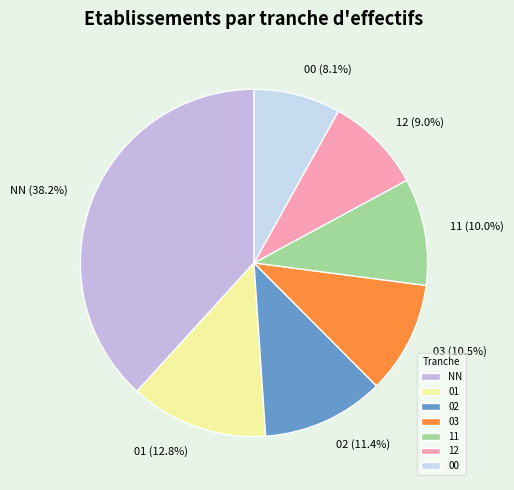

What portion of the pie excludes 00?

91.9%